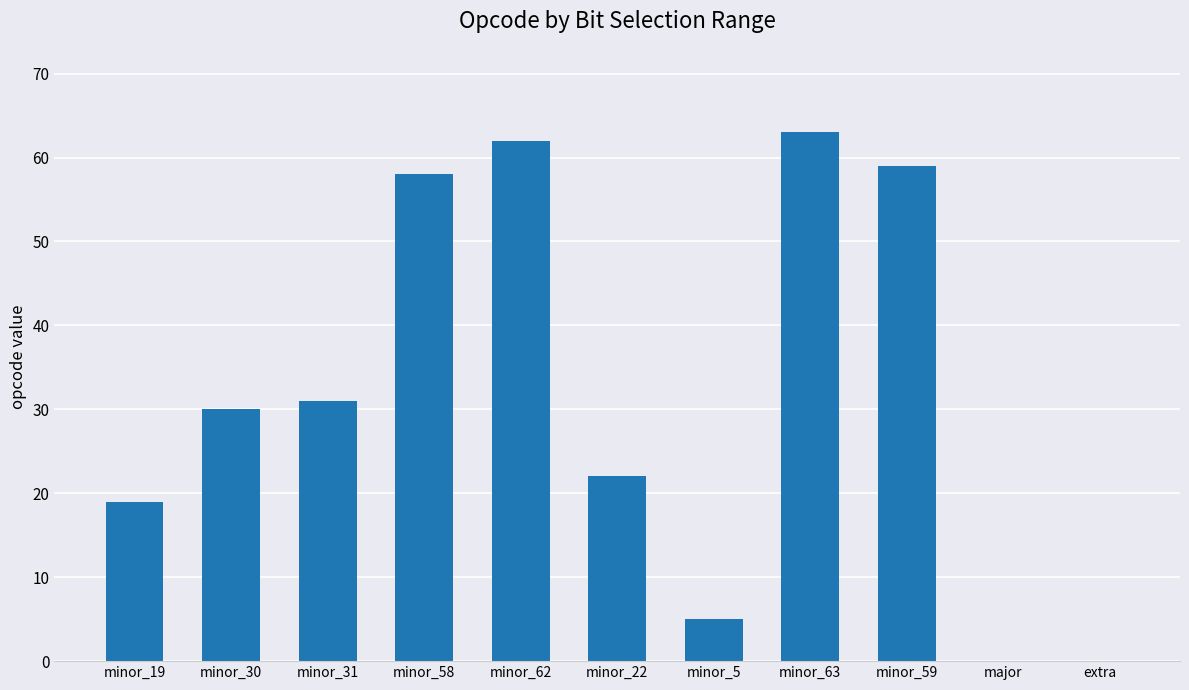

True or false: the data shows 11 at minor_30.

False